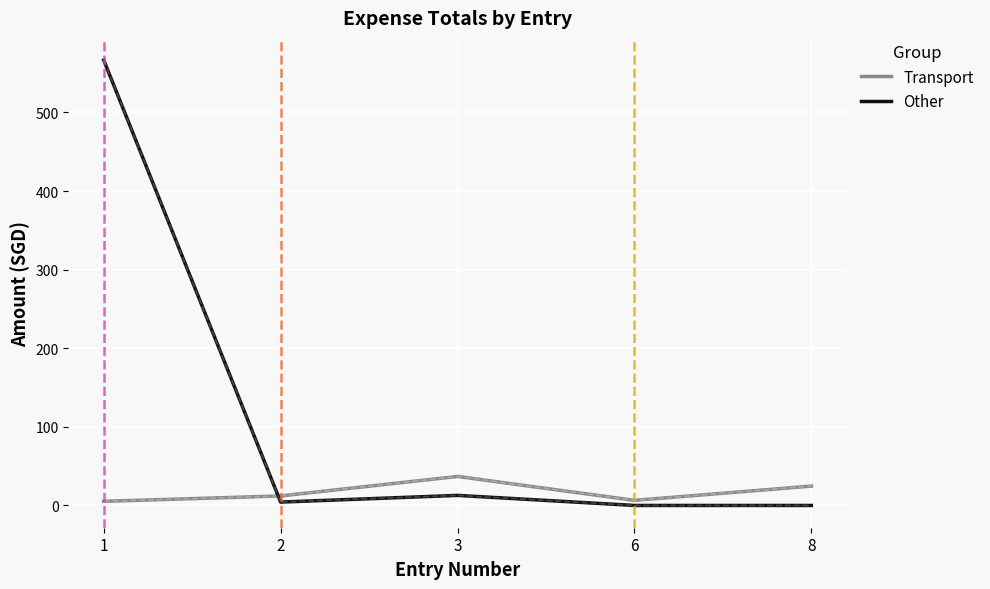

At which category does Other reach its first local peak?

3